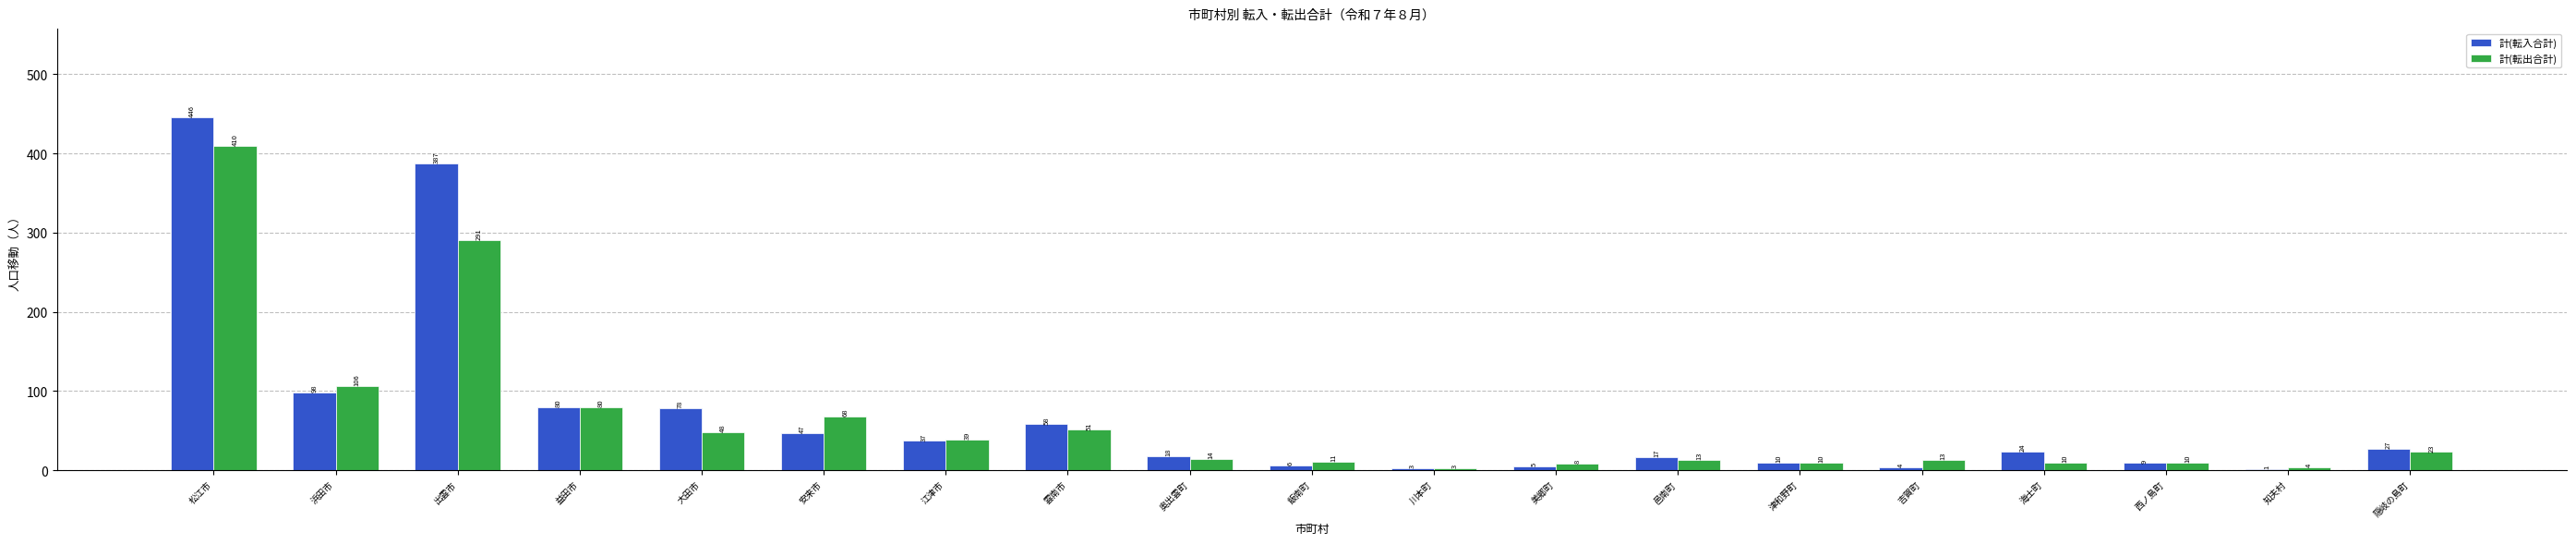

Which label corresponds to the largest value in the chart?

松江市